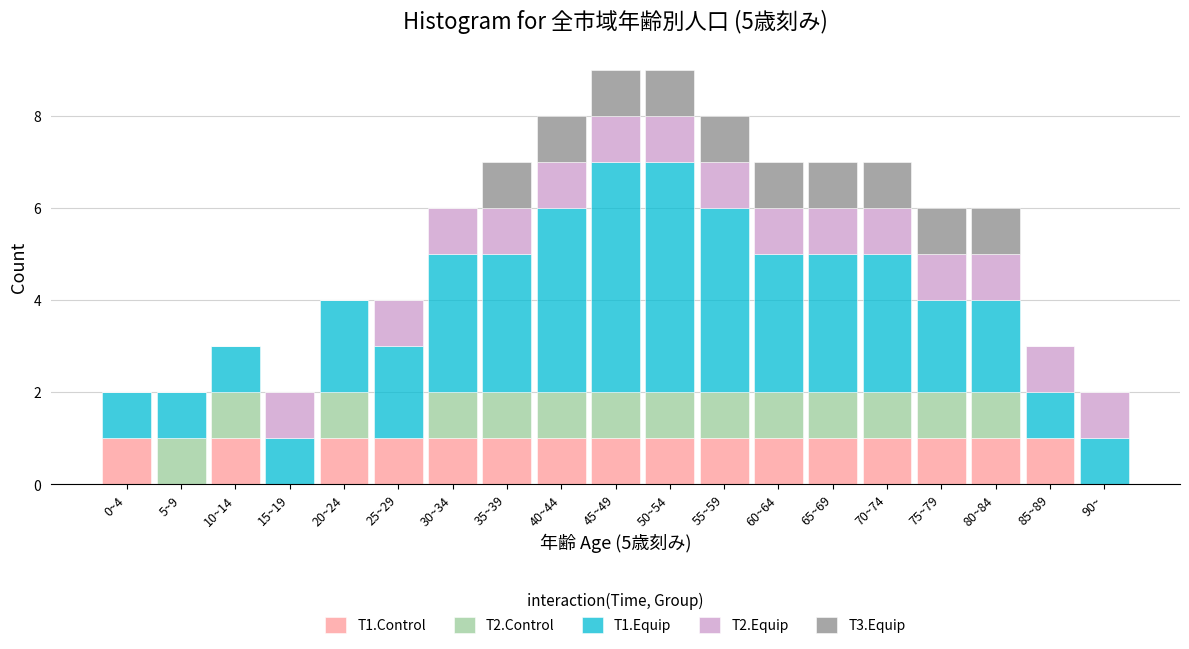

What is the total value across all series at 70~74?

7